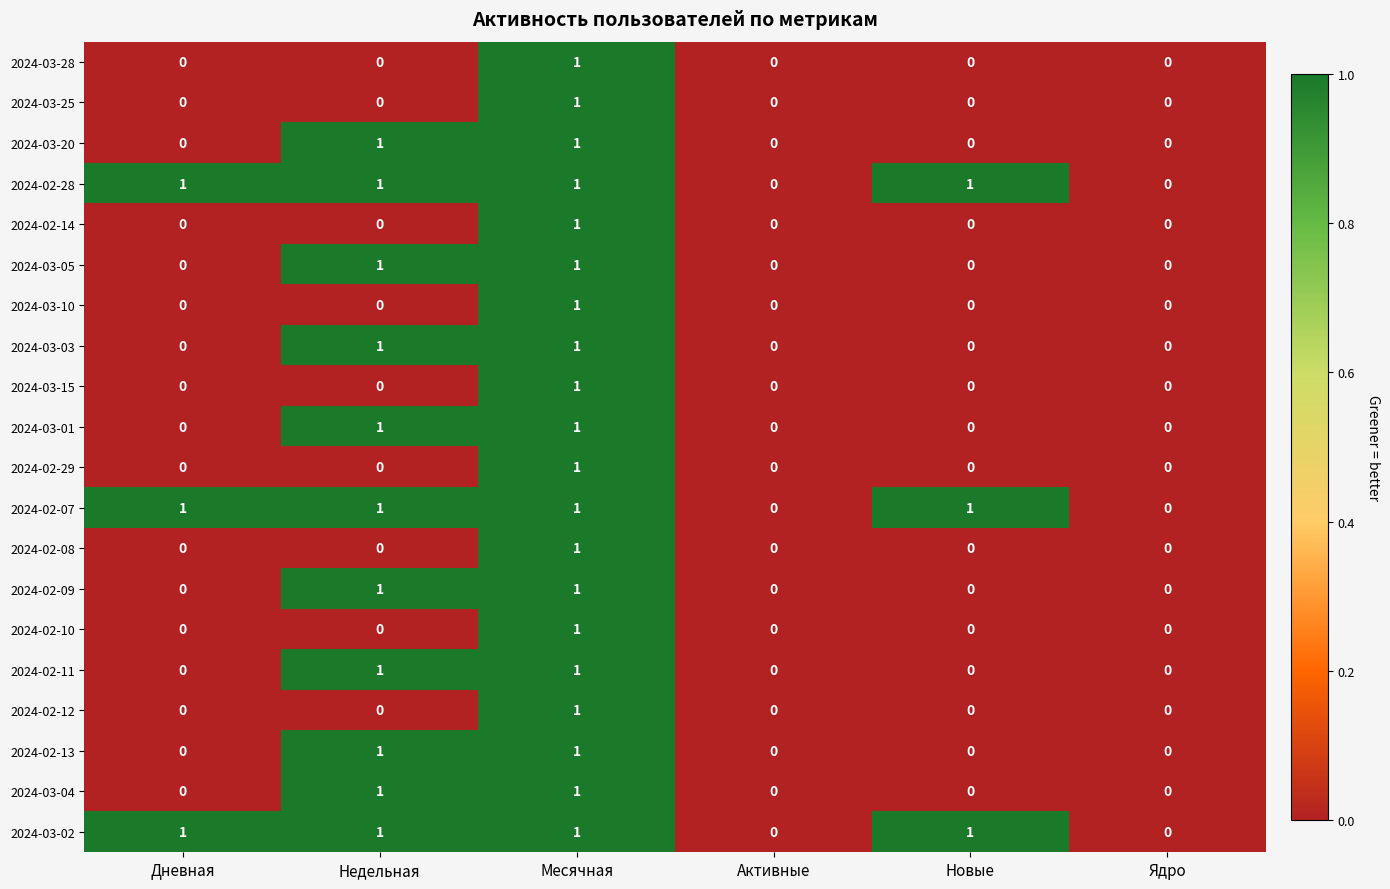

True or false: 2024-03-28 has a value of 2 at Месячная.

False